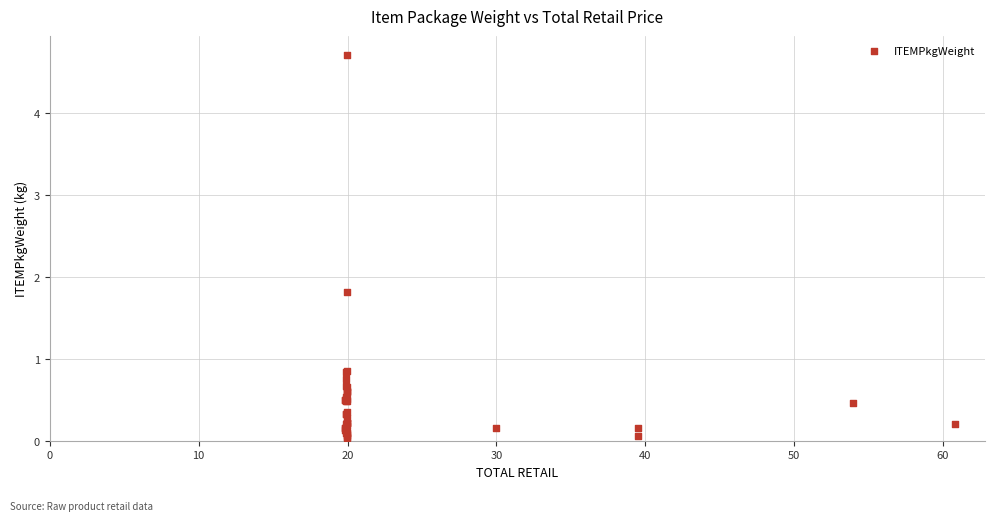

What Y value in the scatter plot is closest to 2?

1.8